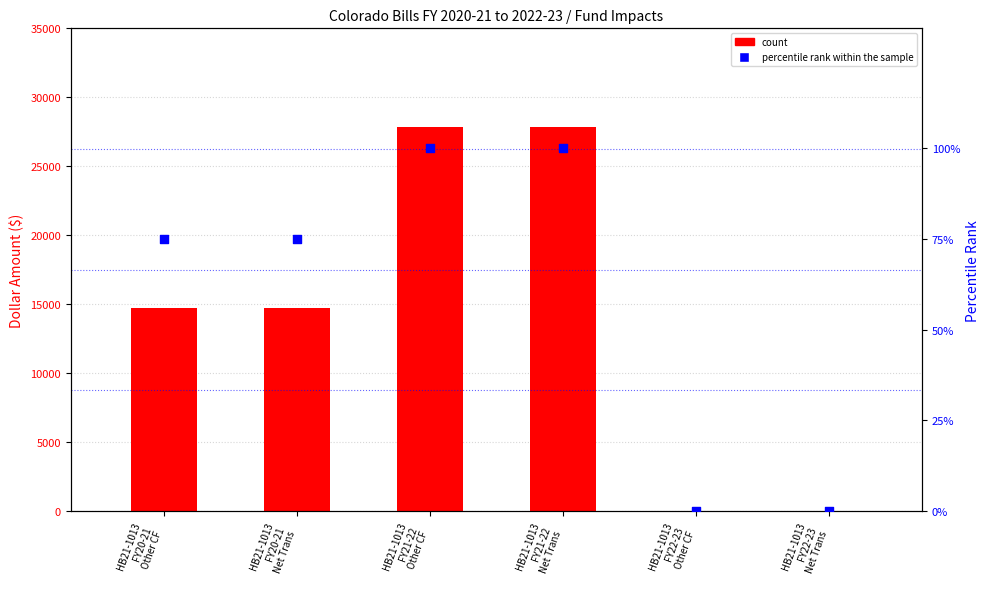

Which series reaches the maximum Y coordinate?

count